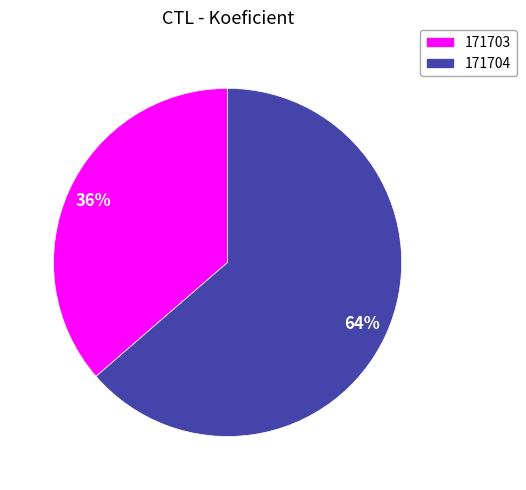

Rank the categories by value from highest to lowest.

171704, 171703